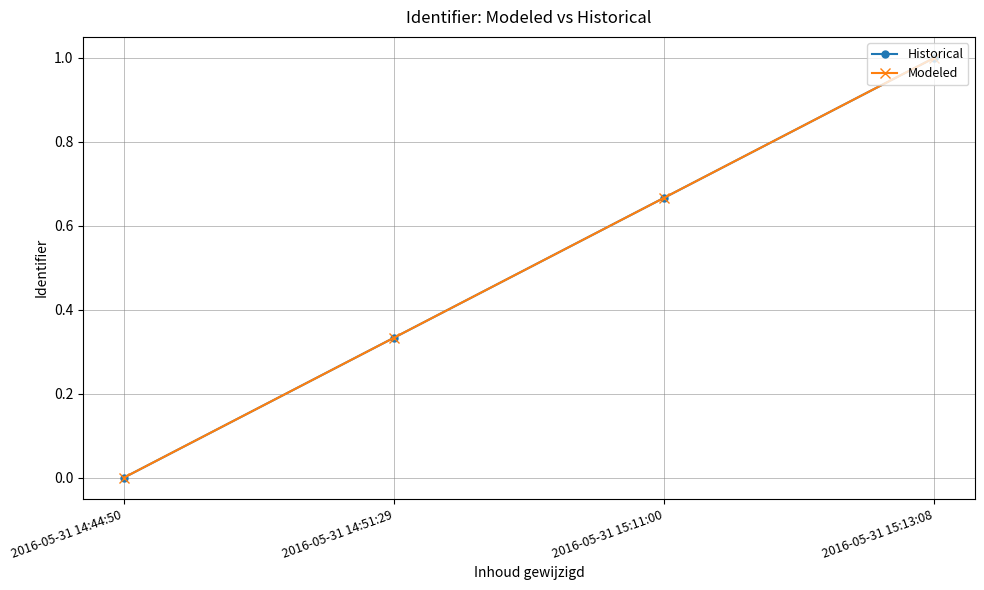

Does the chart have visible grid lines?

Yes